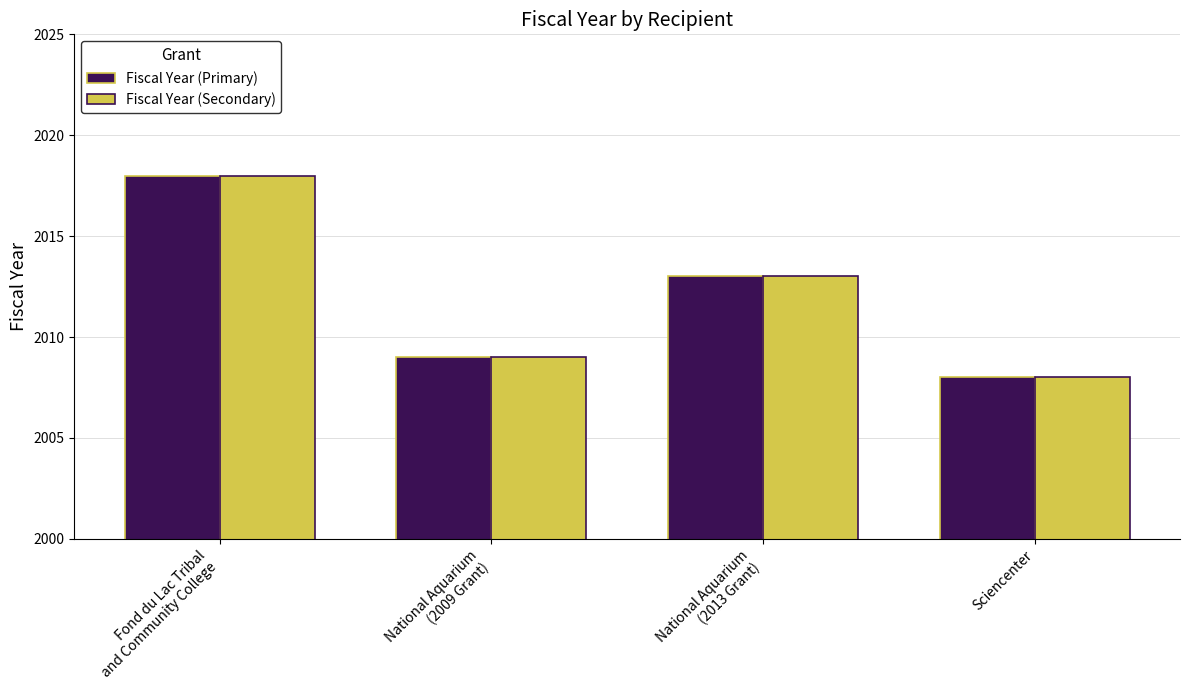

What is the label of the 4th bar from the right?

Fond du Lac Tribal
and Community College